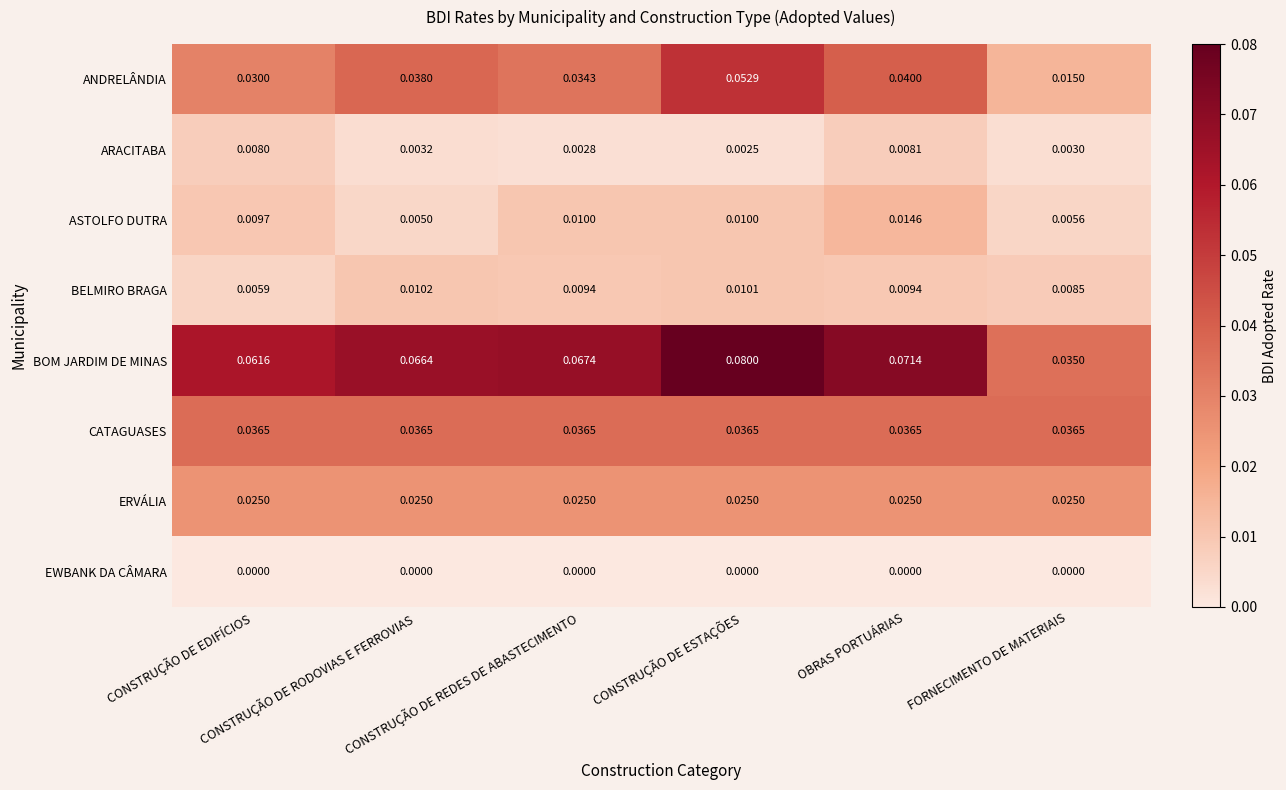

Which series has the largest total across all categories?

BOM JARDIM DE MINAS